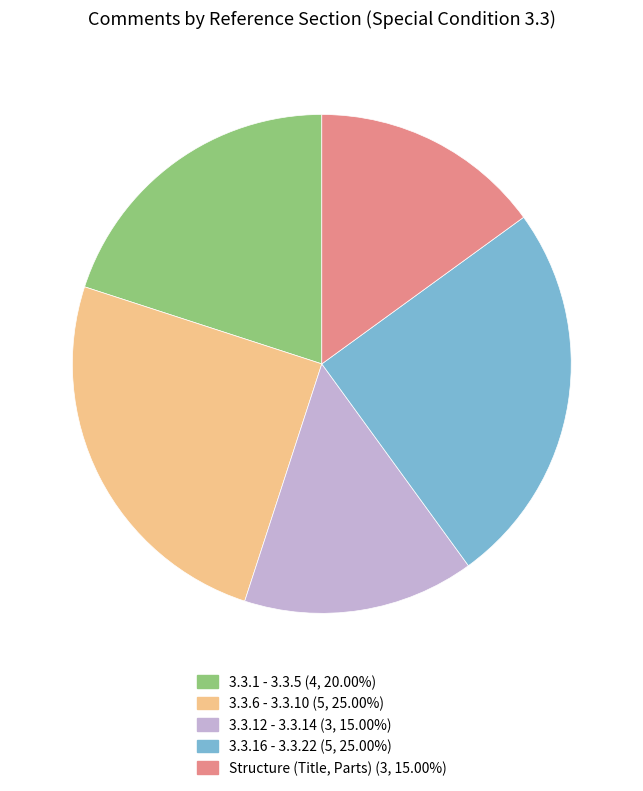

Does any single category account for the majority?

No